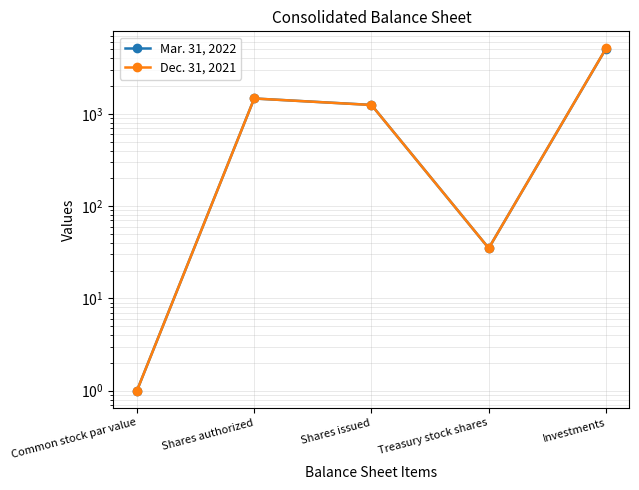

What position from the right is Shares authorized?

4